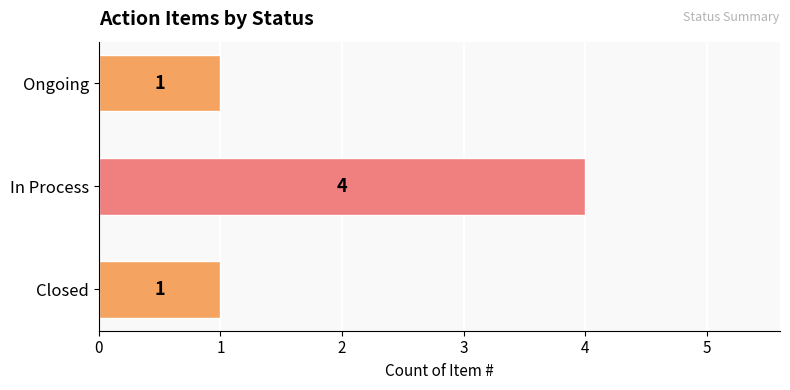

True or false: the data shows 6 at In Process.

False